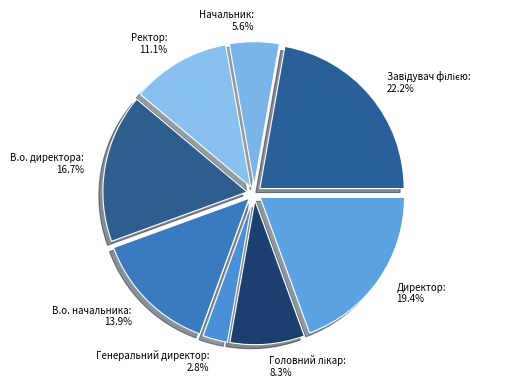

Which slice is the smallest?

Генеральний директор